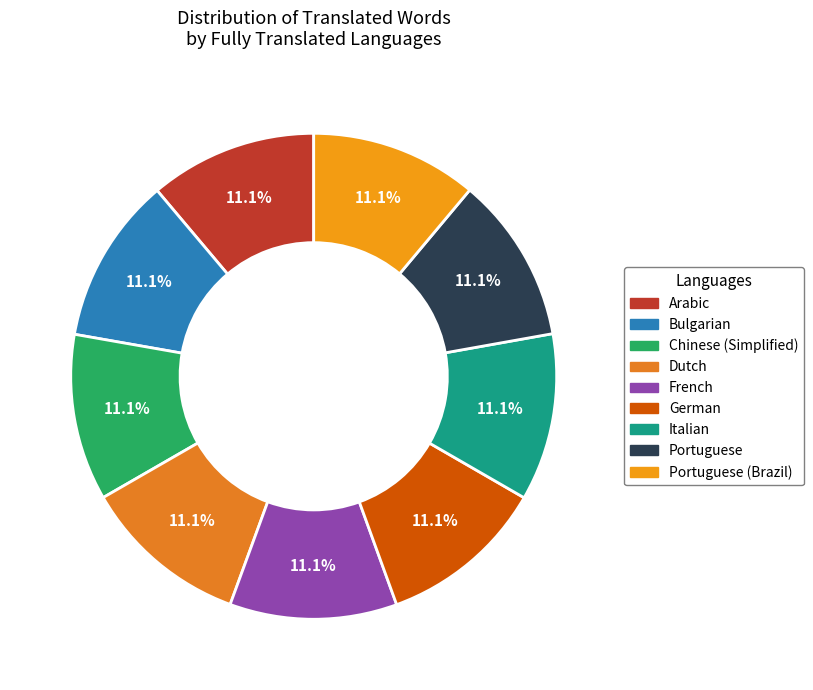

Rank the categories by value from lowest to highest.

Chinese (Simplified), Bulgarian, Portuguese, Dutch, Portuguese (Brazil), German, French, Italian, Arabic